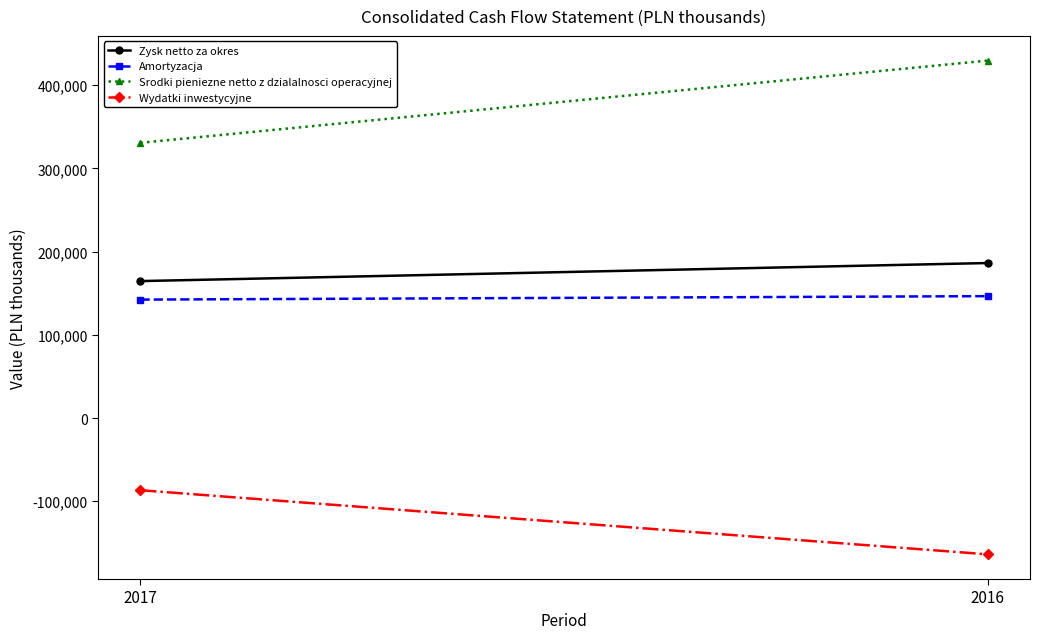

What is the sum of the Wydatki inwestycyjne values at 2016 and 2017?

-250475